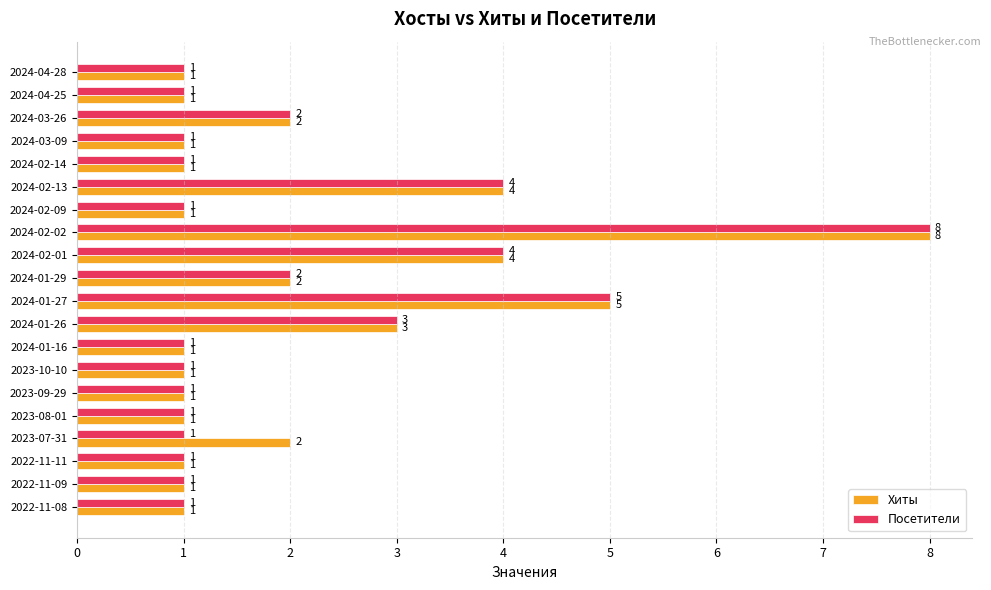

What is the difference between the second highest and minimum values in the Хиты series?

4